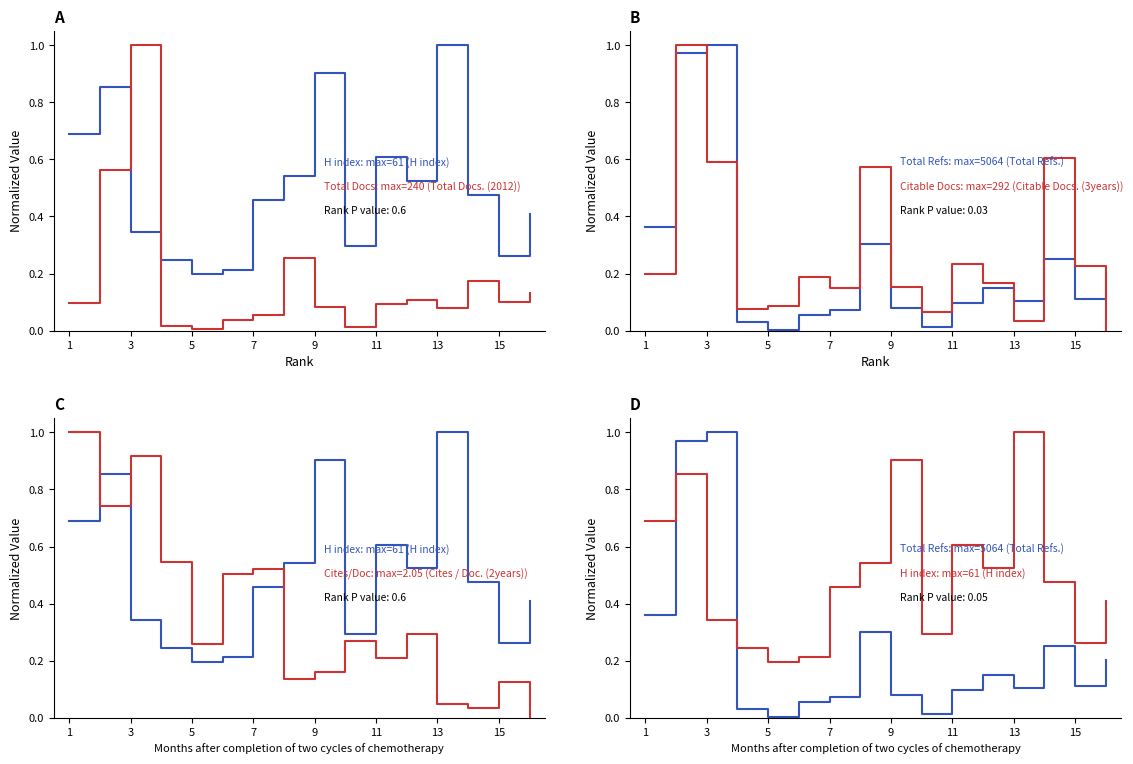

What is the value of the Cites / Doc. (2years) point at the 15th from the left?

0.1